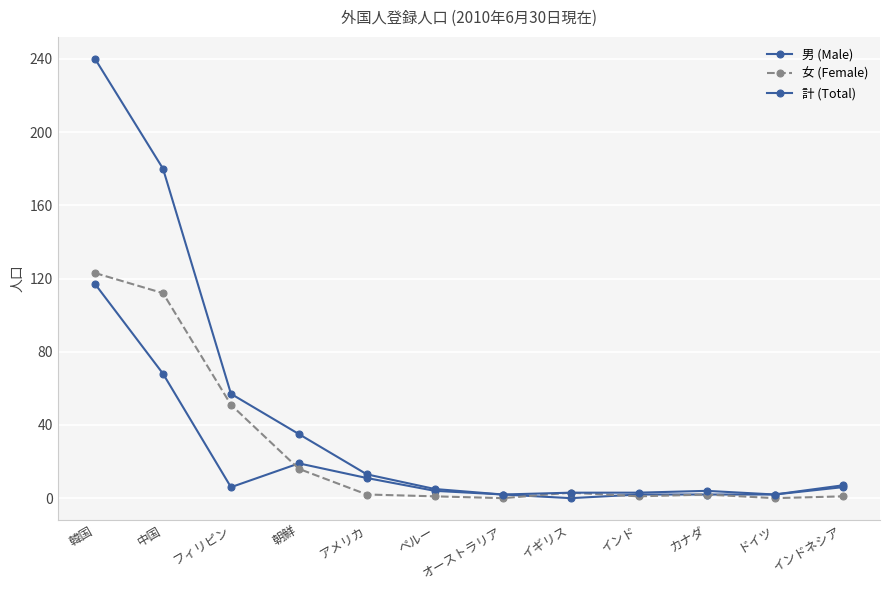

At which category is the sum across all series the highest?

韓国